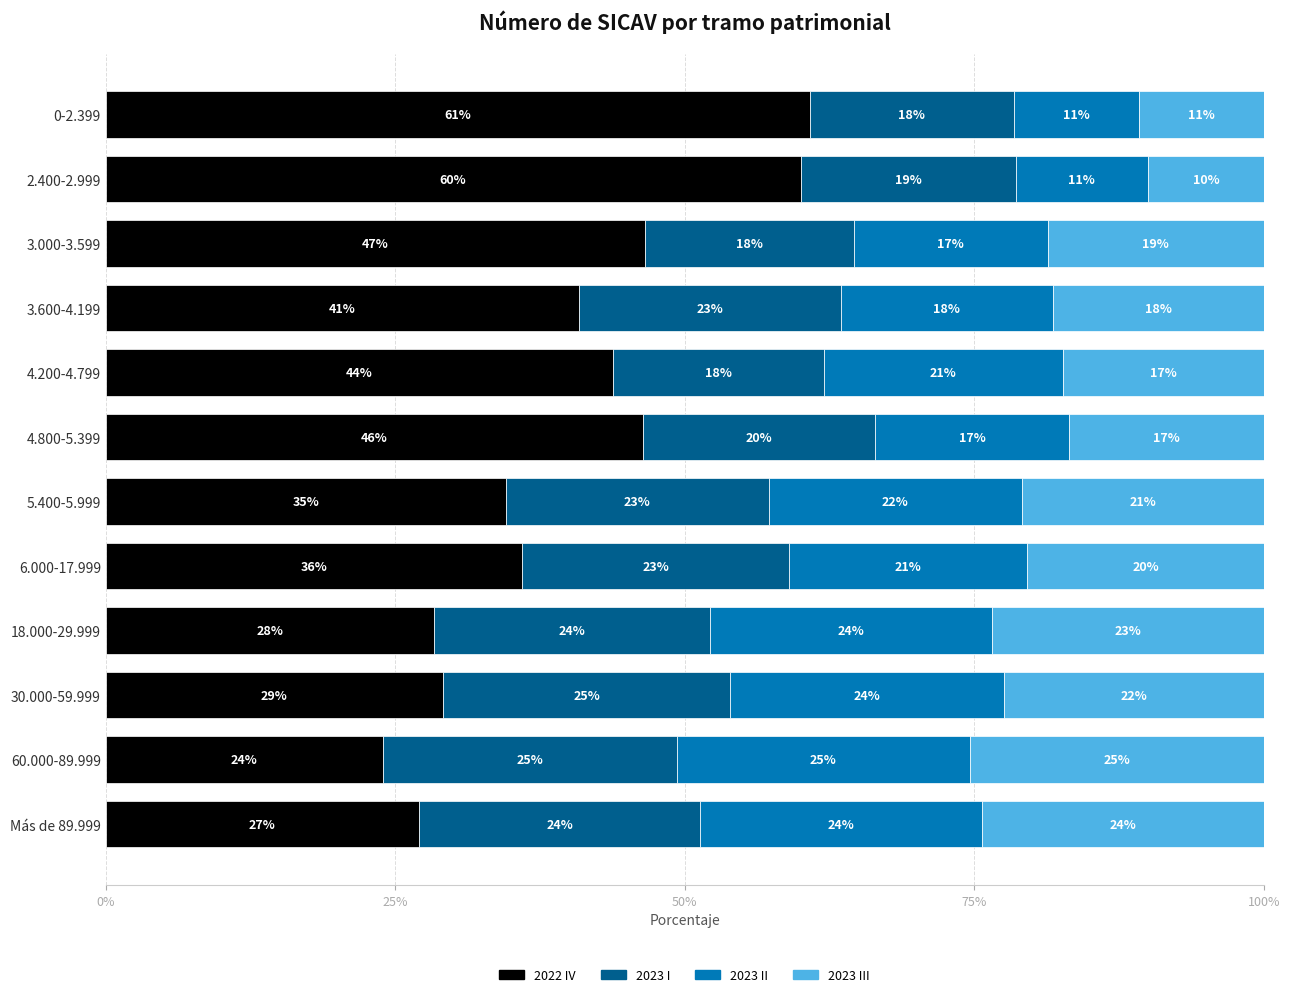

What is the total value across all series at 30.000-59.999?

100.0